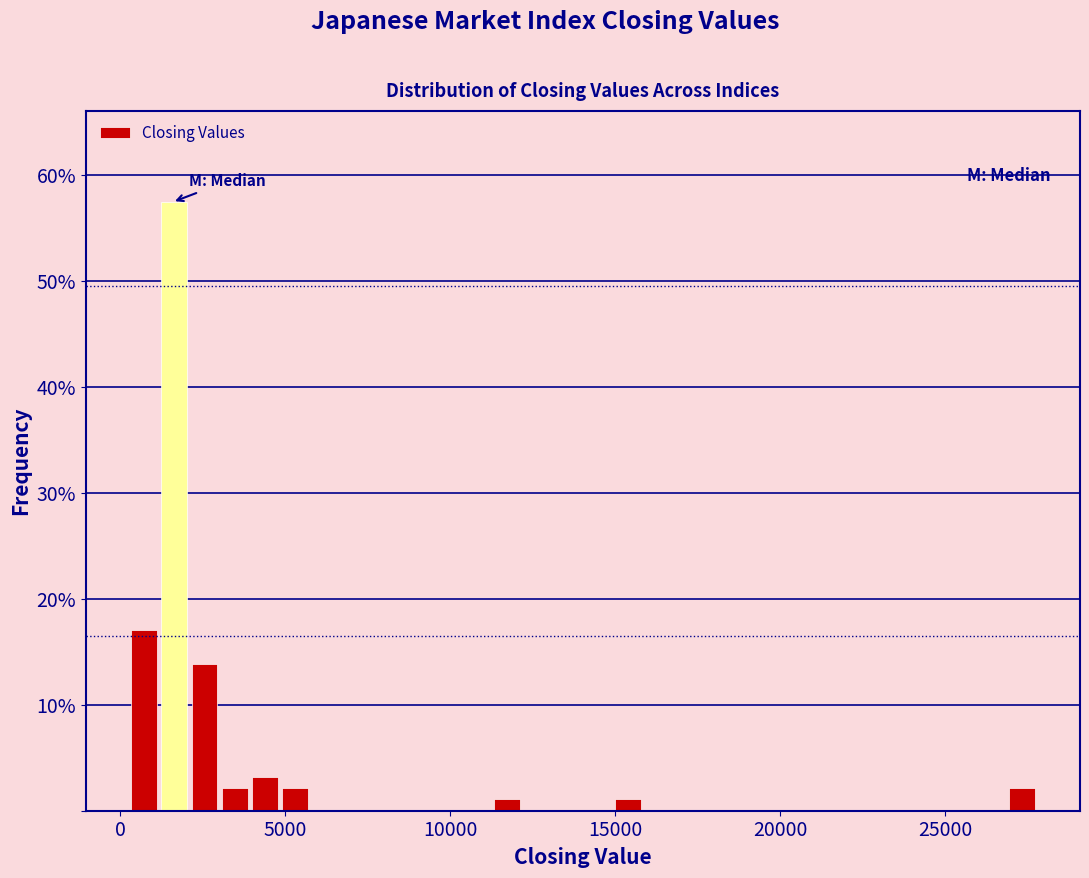

Around what value on the x-axis is the tallest bar? Give the approximate position of its centre, as read against the axis.

1500